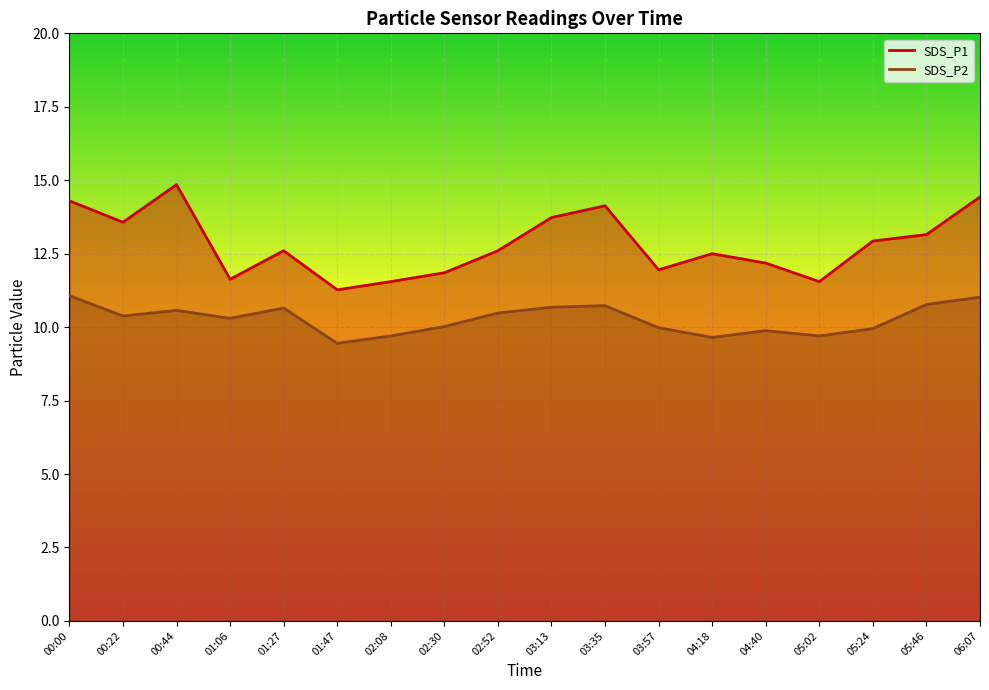

The SDS_P2 line series shows 11.1 at 00:00. True or false?

True